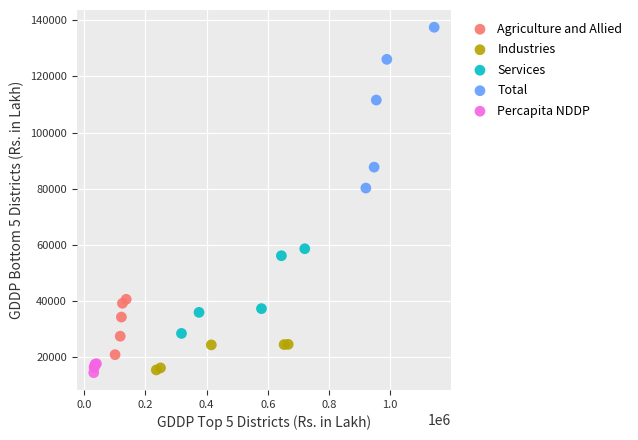

Which series reaches the maximum Y coordinate?

Total